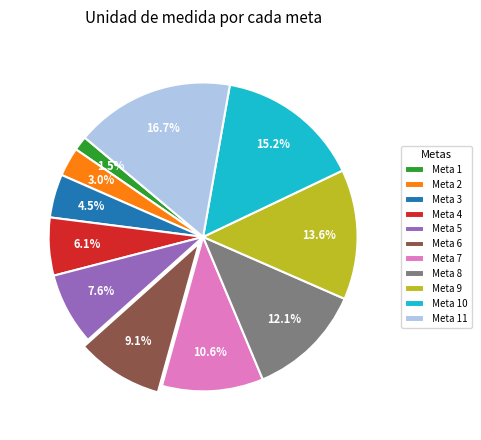

Rank the categories by value from highest to lowest.

Meta 11, Meta 10, Meta 9, Meta 8, Meta 7, Meta 6, Meta 5, Meta 4, Meta 3, Meta 2, Meta 1